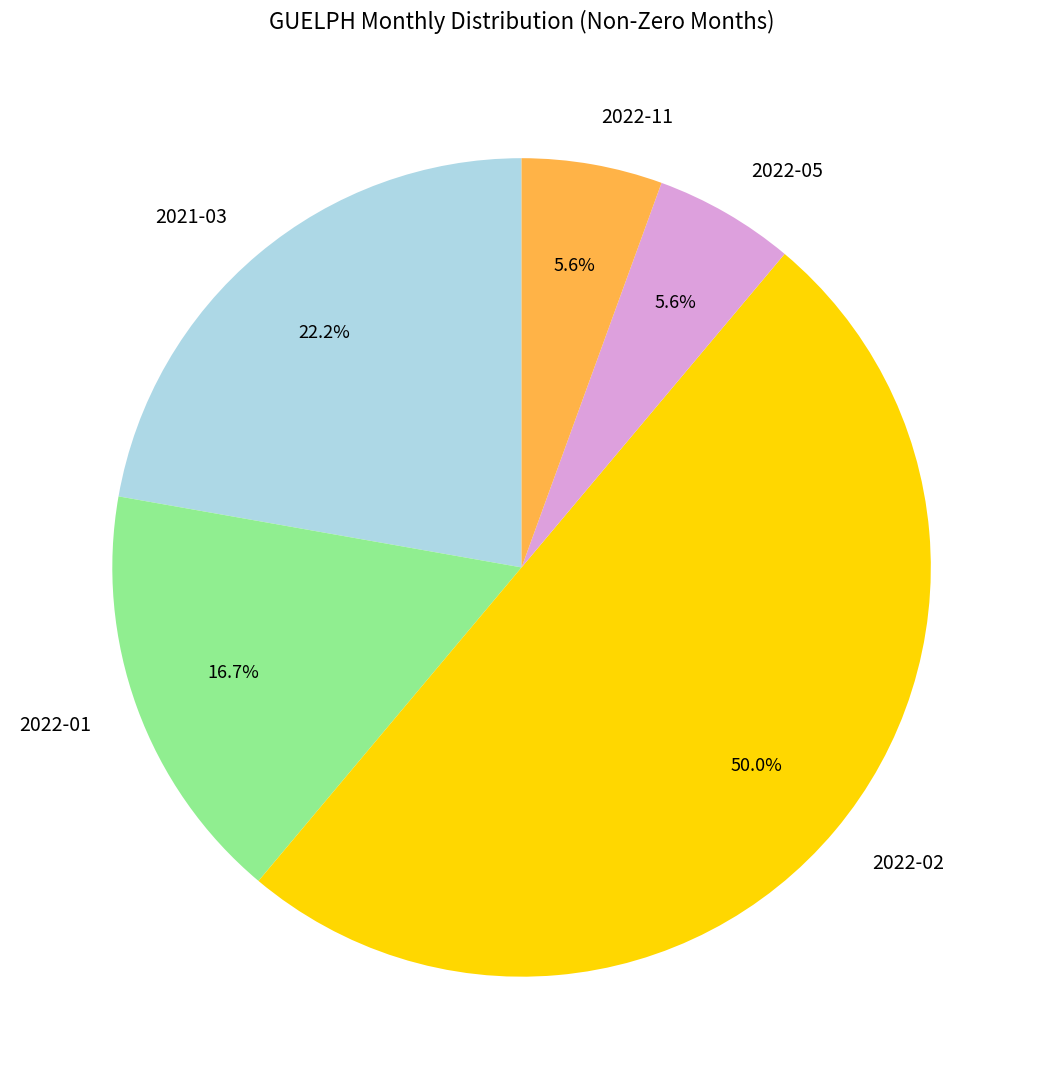

The 2022-11 slice represents 6% of the pie. True or false?

True